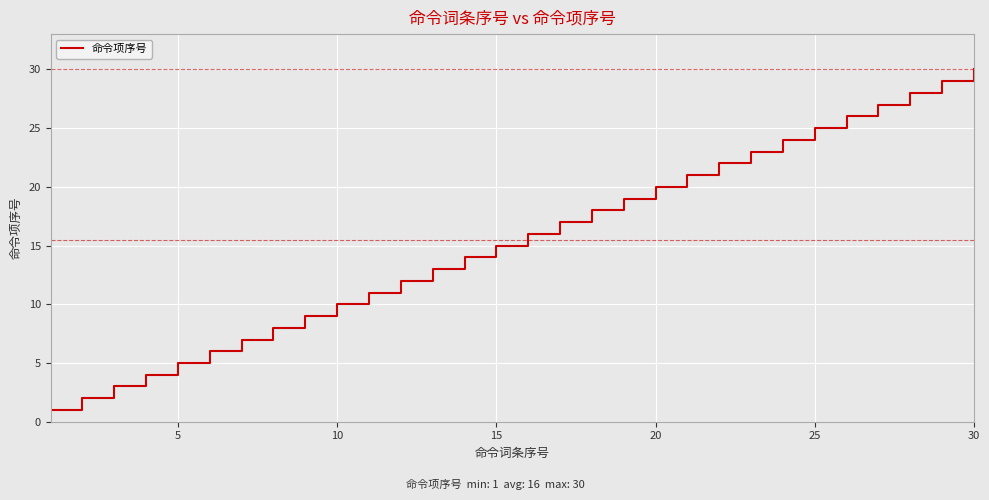

What is the difference between the maximum and second lowest values?

28